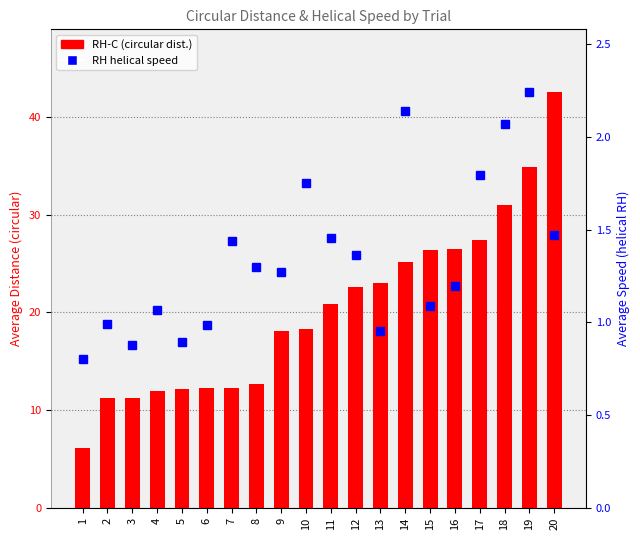

What is the spread (max minus min) of values at 13?

22.0